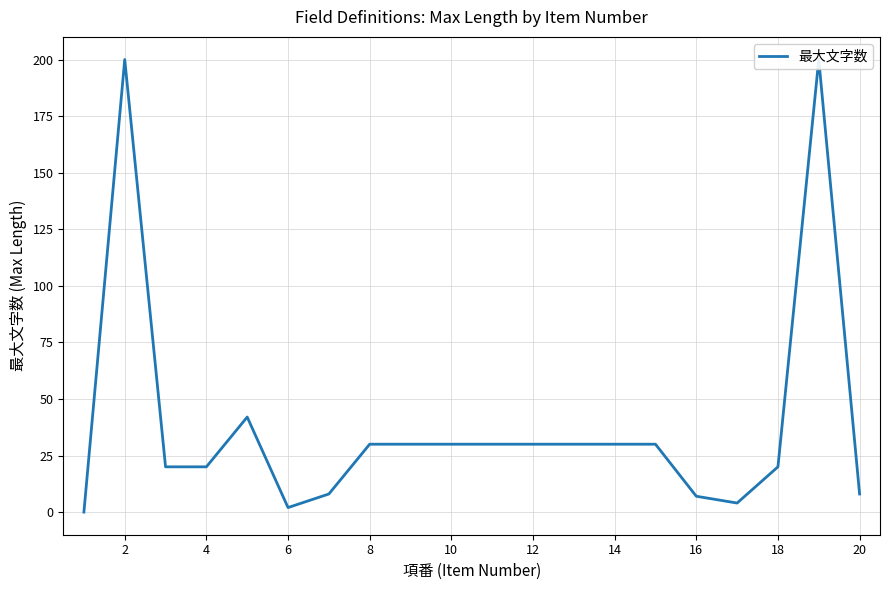

True or false: there are more than 2 points higher than both neighbors.

True